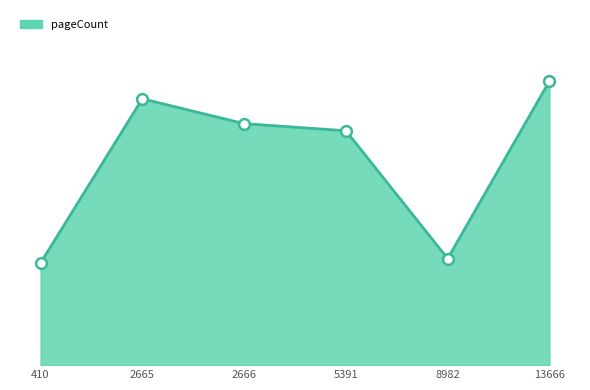

Approximately how many times larger is the value at 410 compared to 2665?

0.4